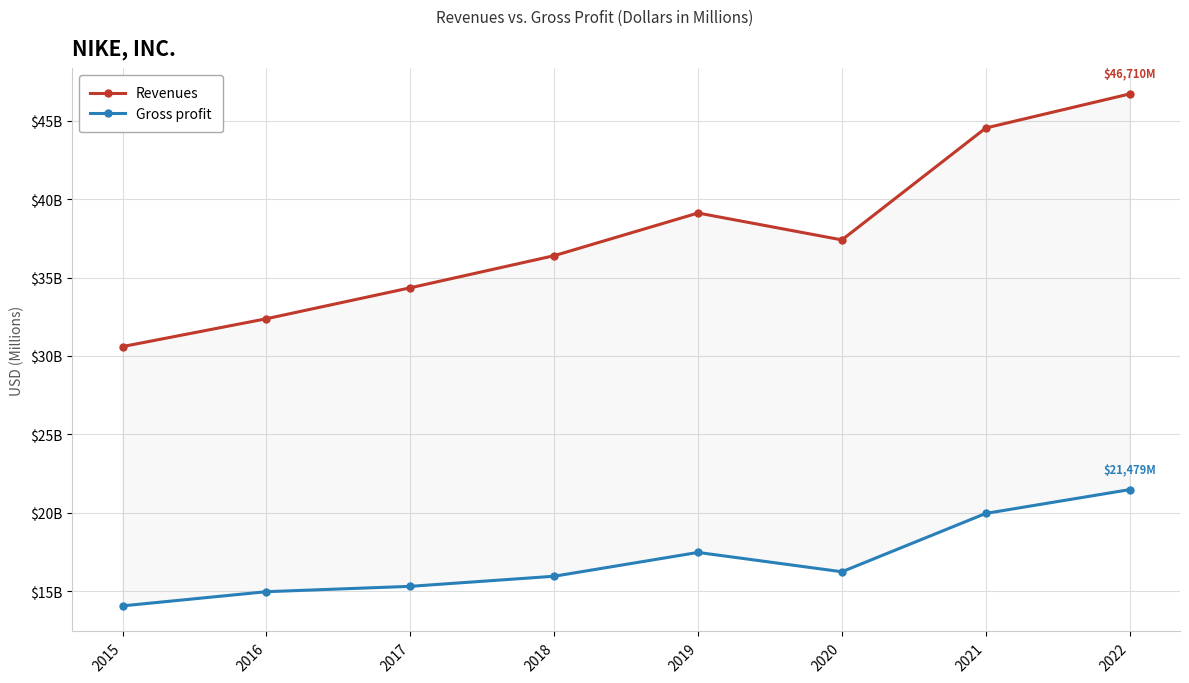

Rank the categories by Gross profit value from highest to lowest.

2022, 2021, 2019, 2020, 2018, 2017, 2016, 2015